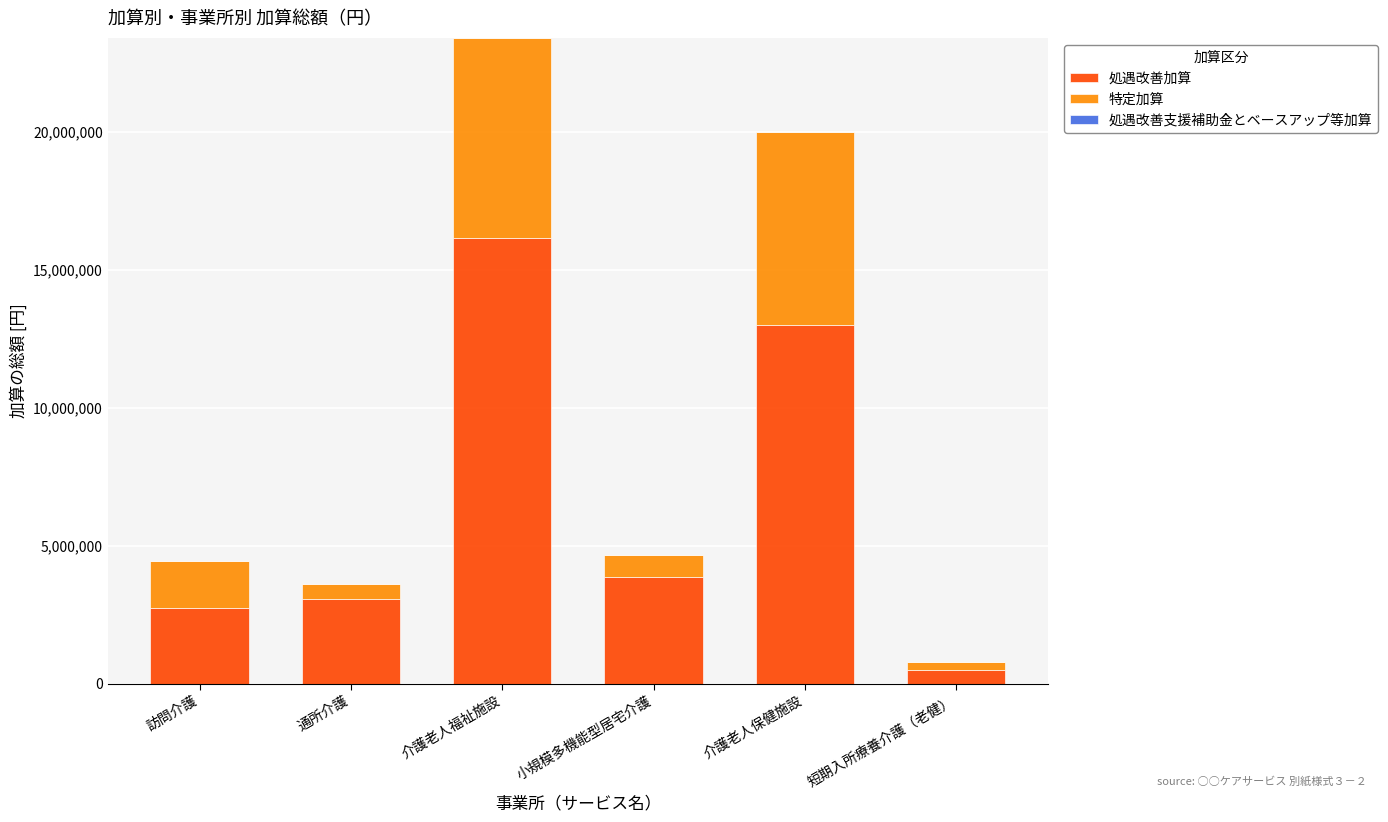

How many bars are there in total?

6